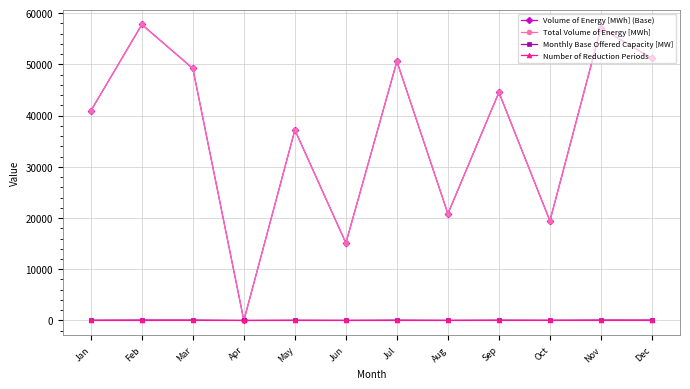

The Total Volume of Energy [MWh] series shows 0 at Apr. True or false?

True